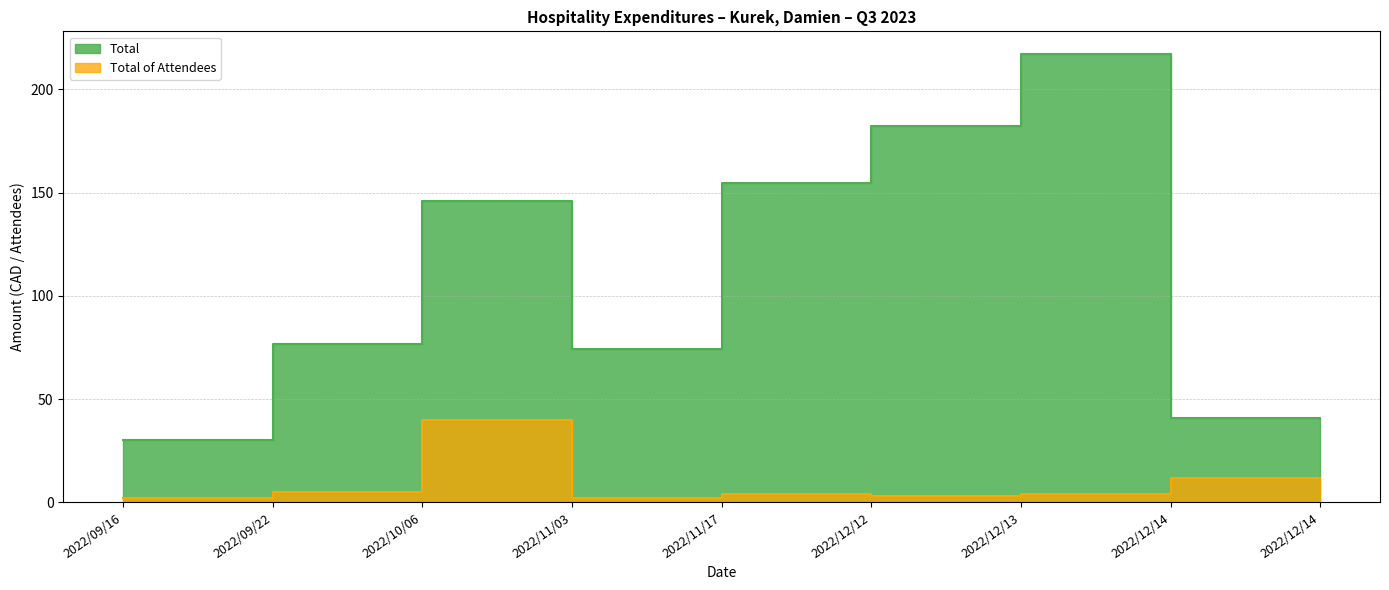

At which label is Total closest to 123?

2022/10/06